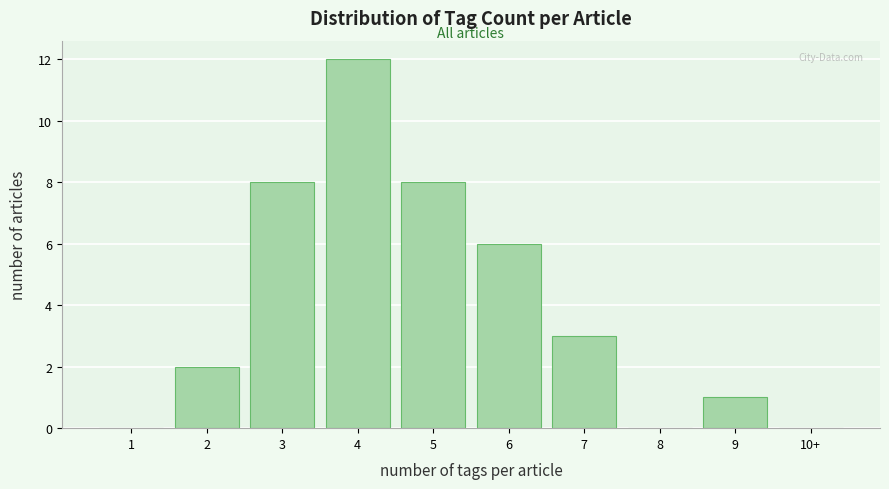

Reading left to right, what are all the values shown in this chart?

1=0	2=2	3=8	4=12	5=8	6=6	7=3	8=0	9=1	10+=0